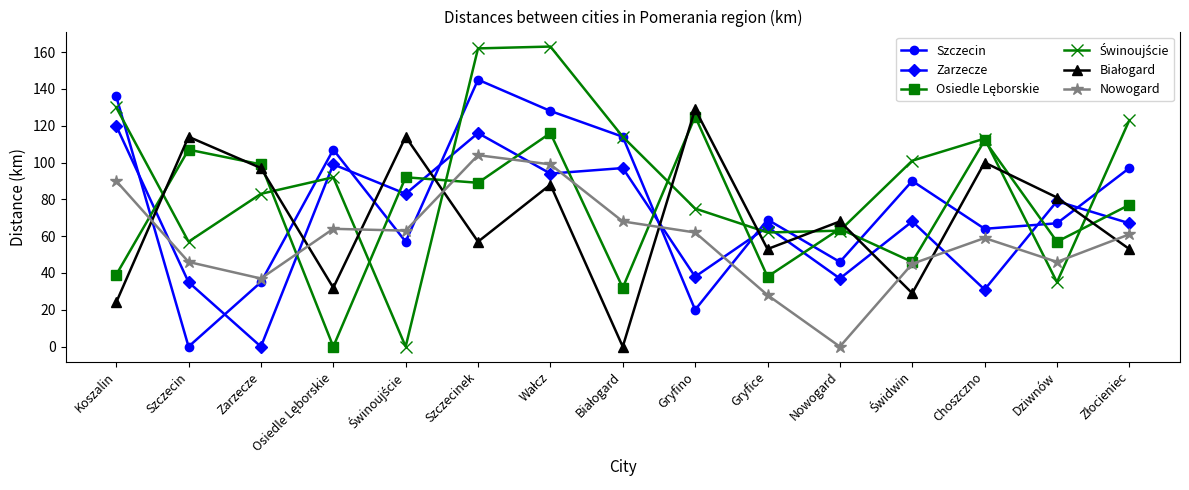

What is the total value across all series at Szczecinek?

673